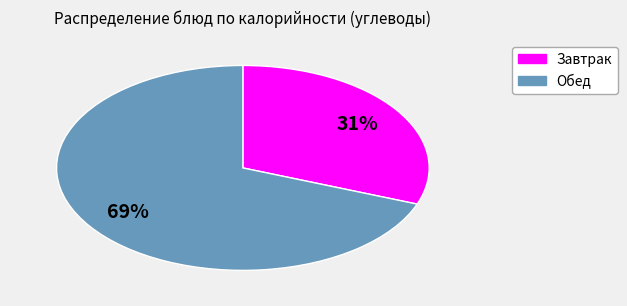

To the nearest percent, what is the average slice percentage?

50%